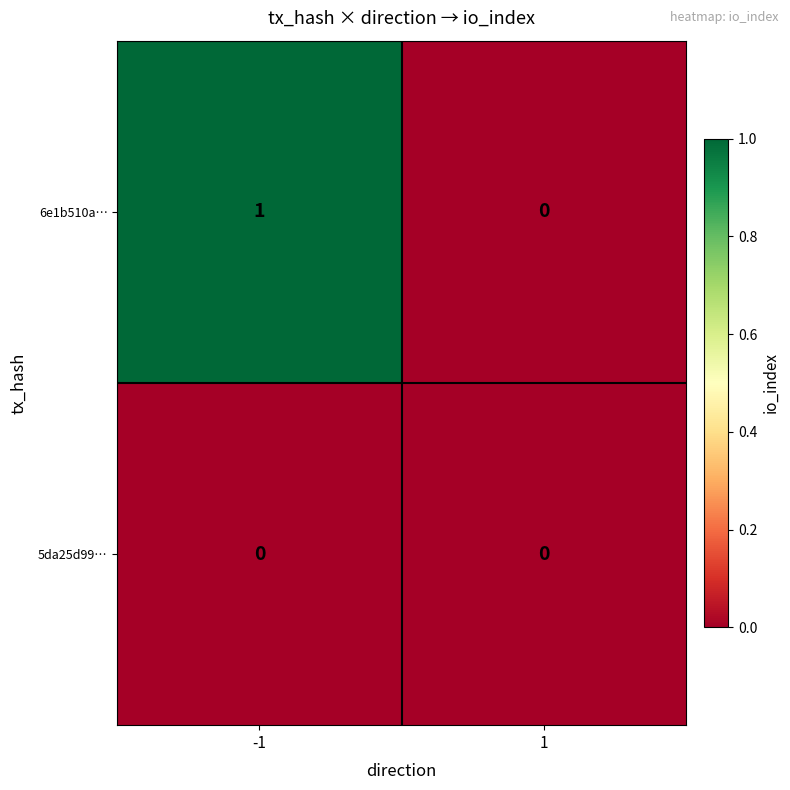

True or false: 6e1b510a… has a value of 2 at -1.

False